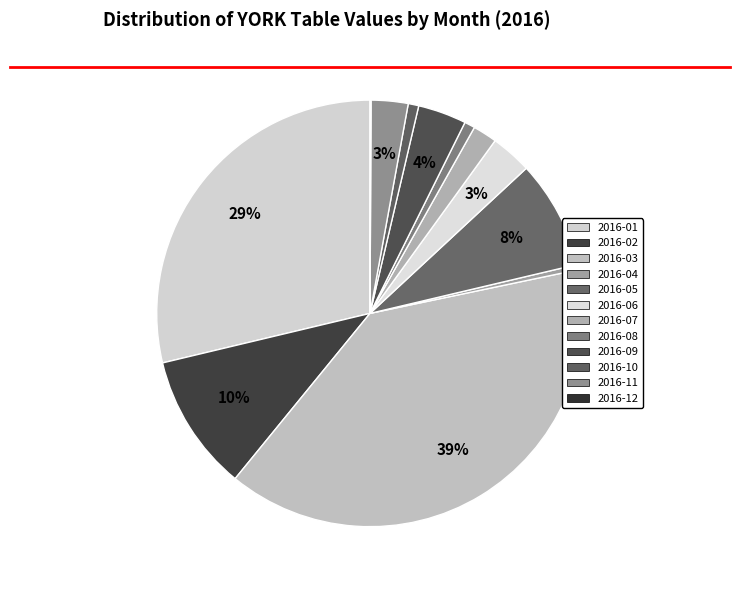

What is the total percentage of 2016-08 and 2016-12?

0.9%